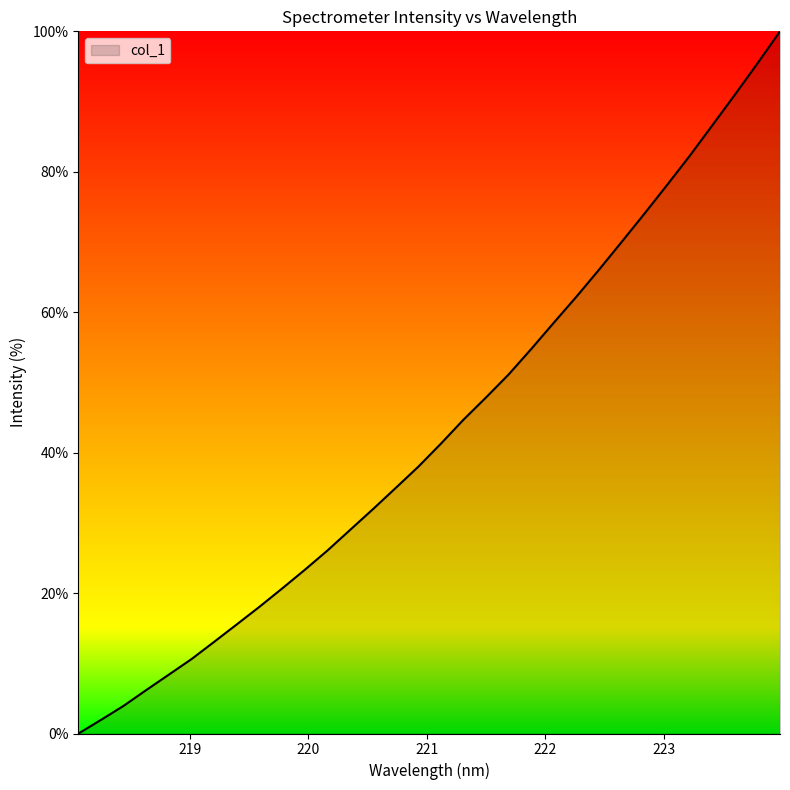

What is the difference between the maximum and minimum values?

100.0